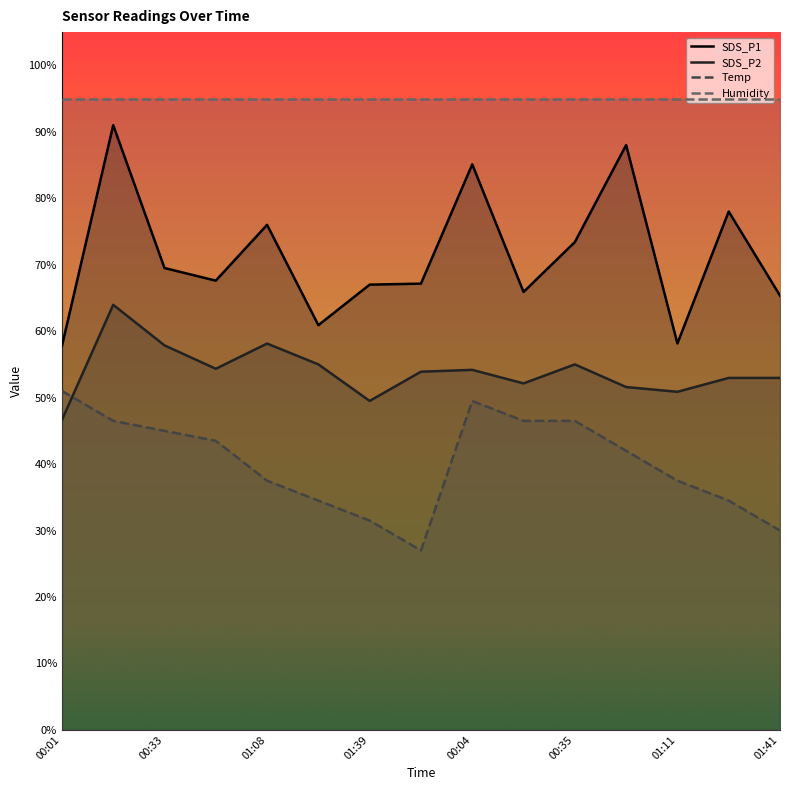

How many values in the Temp series exceed 42?

8